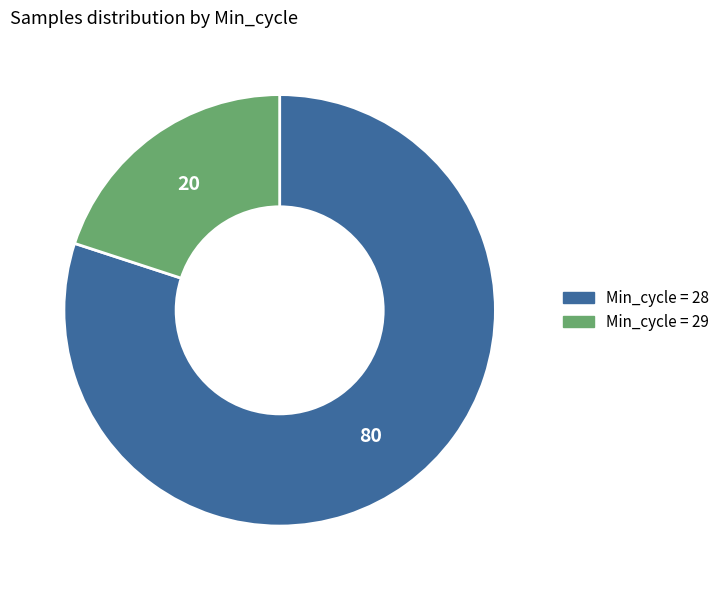

How many slices are in this pie chart?

2